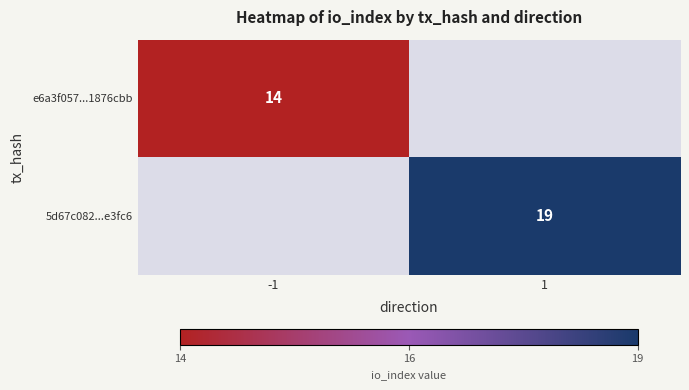

The value of e6a3f057...1876cbb at -1 is 9. True or false?

False